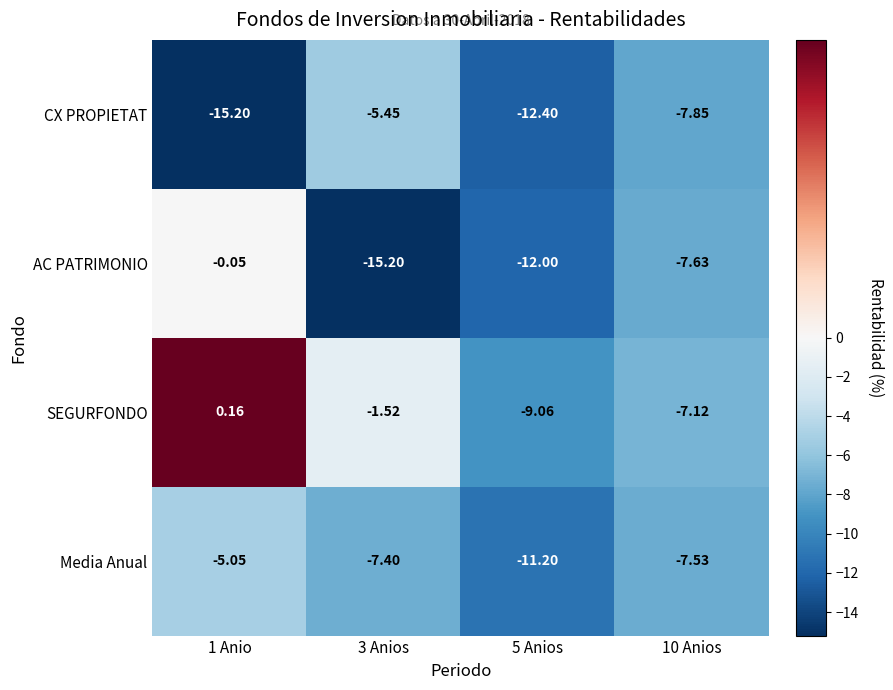

Rank the series by their maximum value, from lowest to highest.

CX PROPIETAT, Media Anual, AC PATRIMONIO, SEGURFONDO